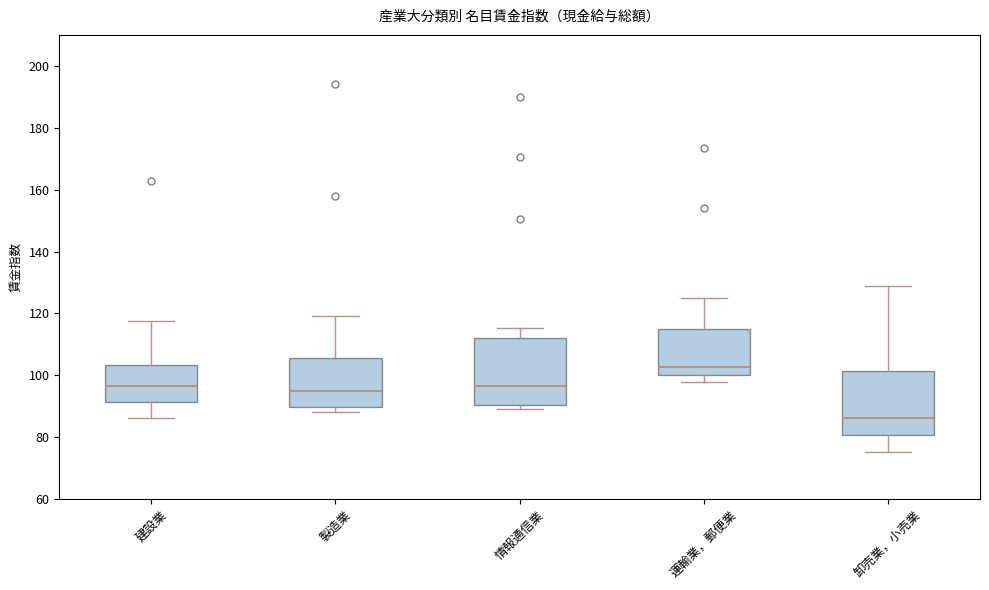

Which box's median line is the lowest?

卸売業，小売業